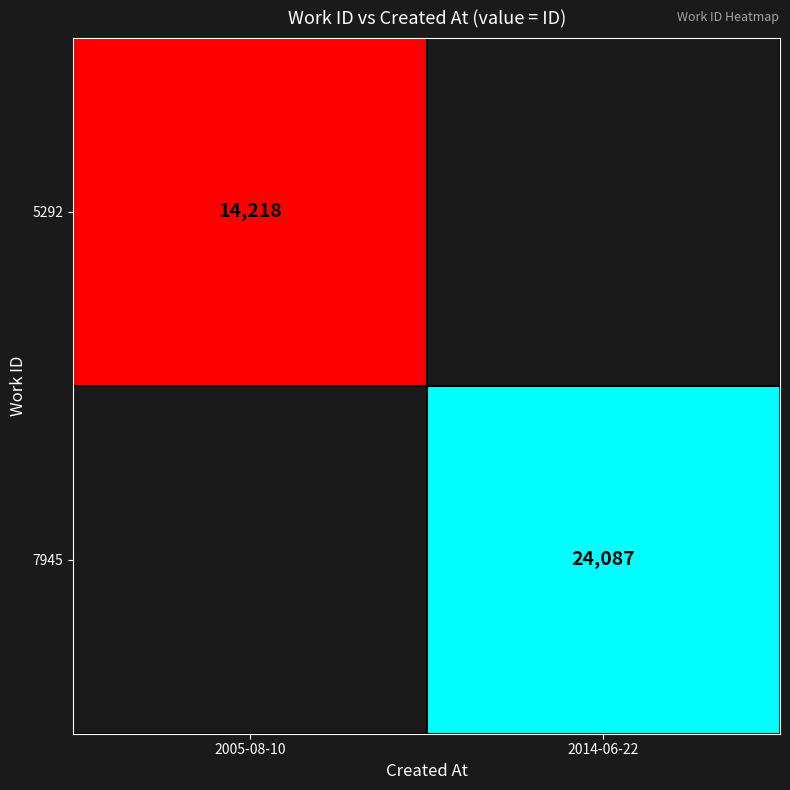

Is it true that 7945 equals 33070.5 at 2014-06-22?

False